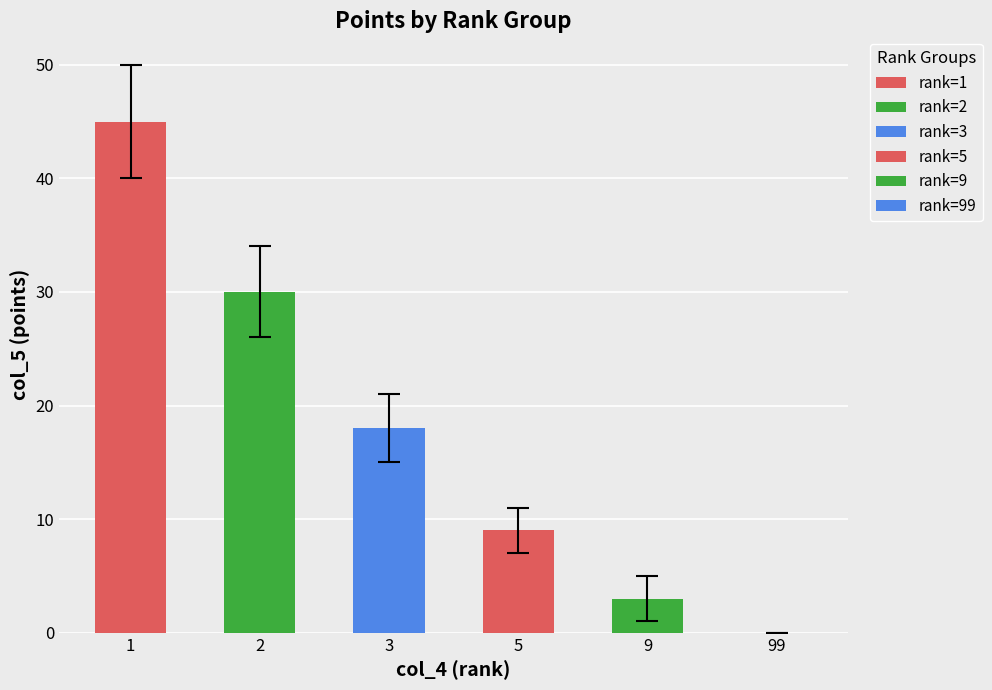

Does the chart contain stacked bars?

No